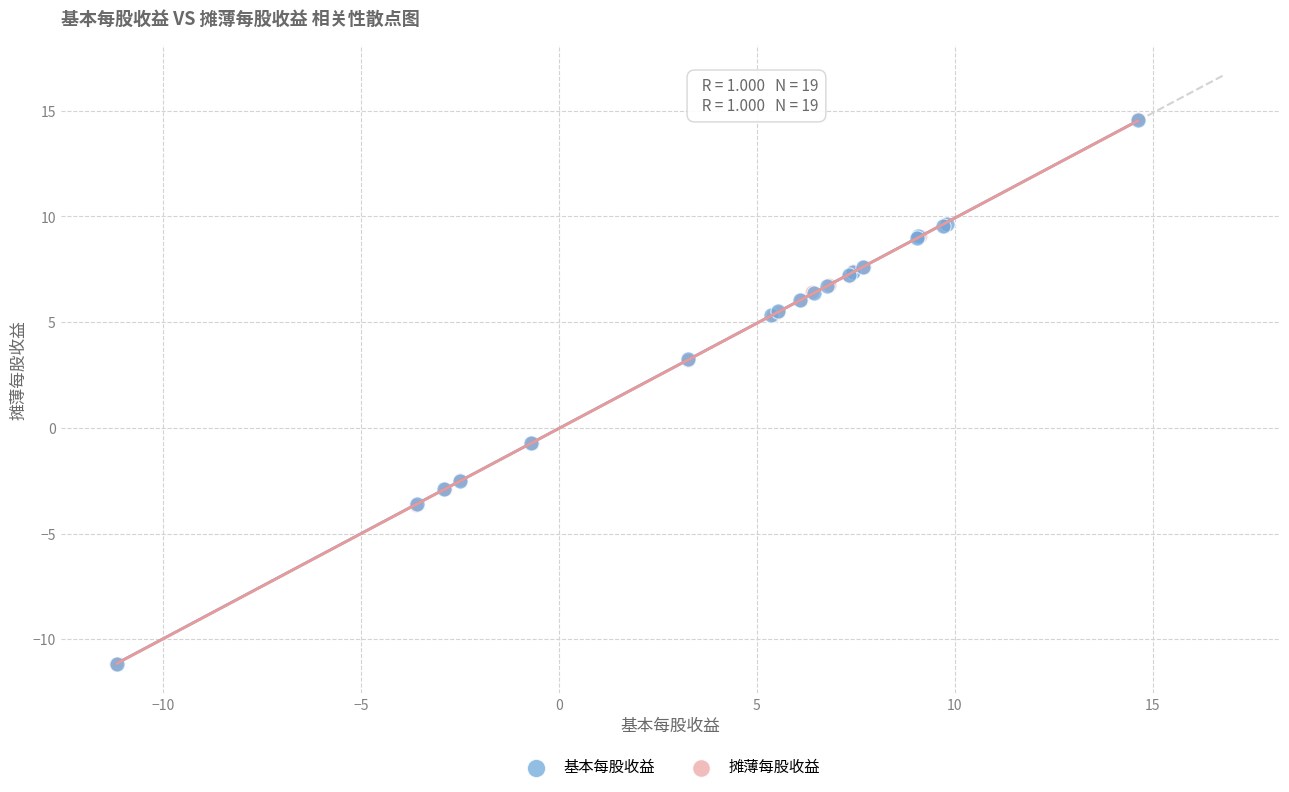

Which series has the largest Y range (max minus min)?

摊薄每股收益